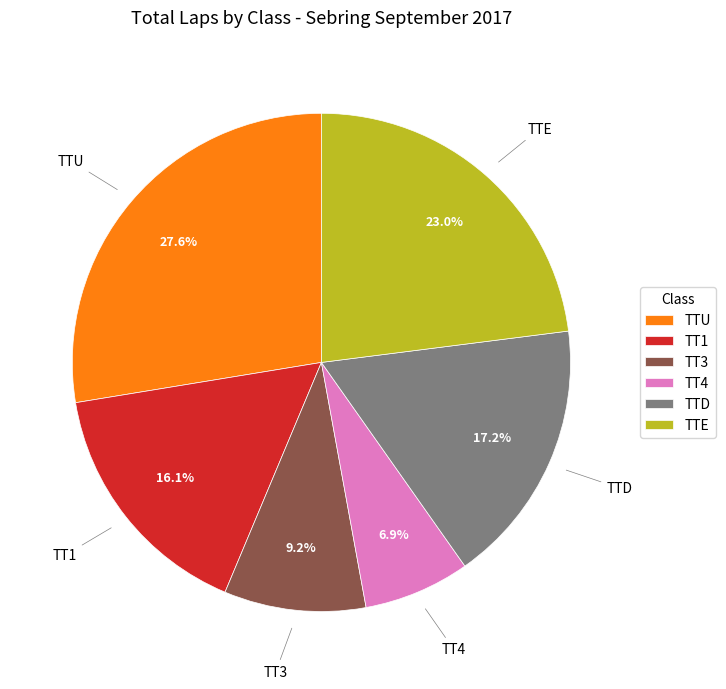

How many slices are in this pie chart?

6